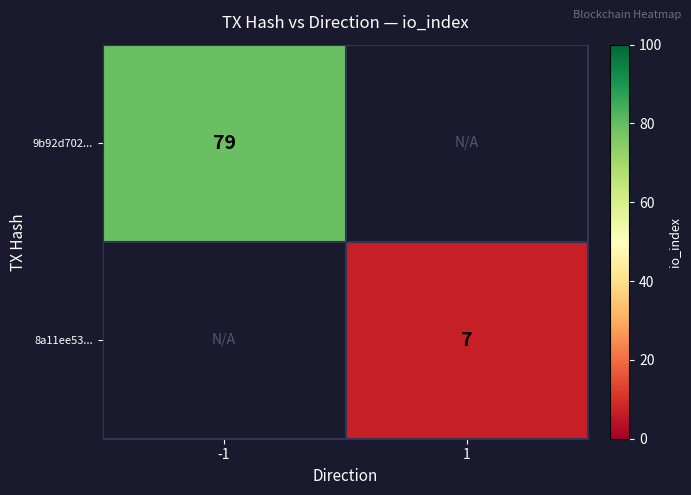

True or false: 9b92d702... has a value of 79 at -1.

True